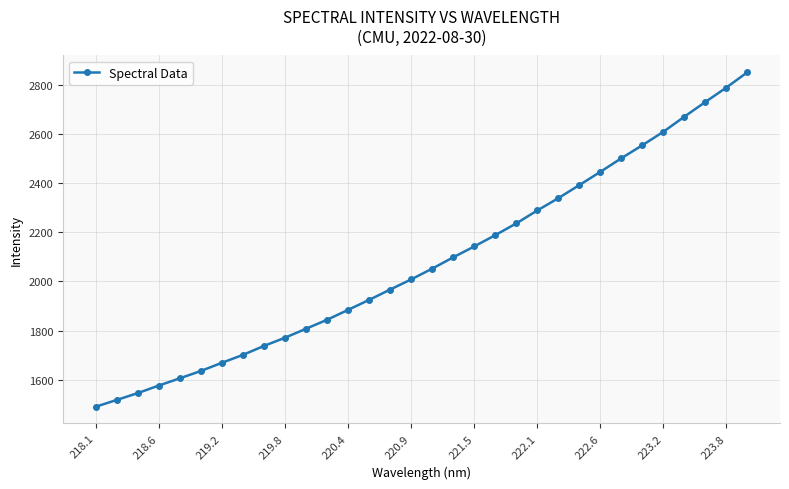

Count the number of data series in this chart.

1